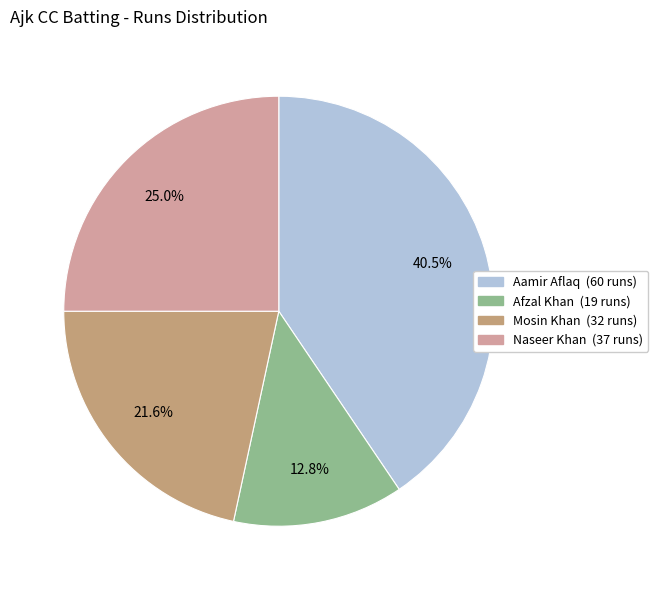

How many slices are in this pie chart?

4